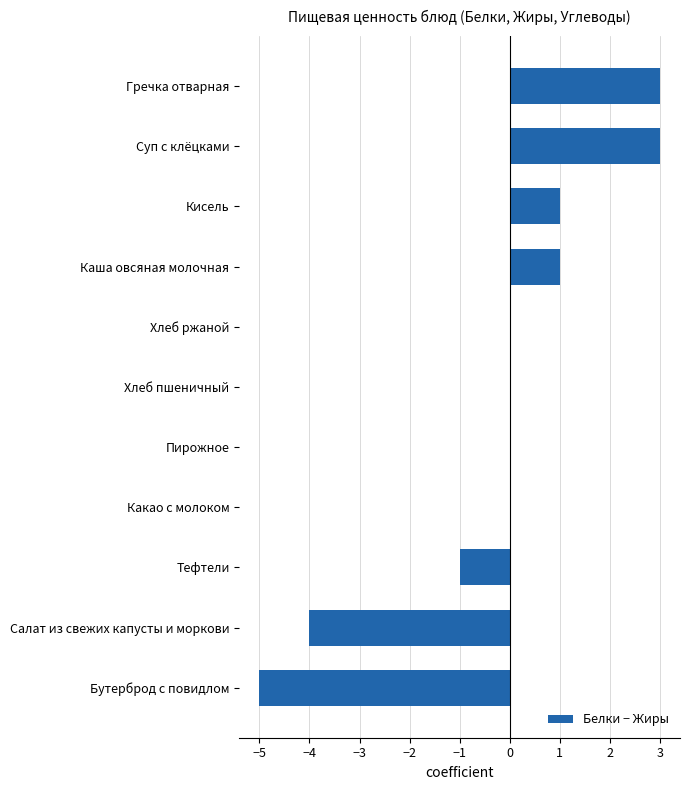

Reading bottom to top, extract all data points from this chart.

Бутерброд с повидлом=-5	Салат из свежих капусты и моркови=-4	Тефтели=-1	Какао с молоком=0	Пирожное=0	Хлеб пшеничный=0	Хлеб ржаной=0	Каша овсяная молочная=1	Кисель=1	Суп с клёцками=3	Гречка отварная=3